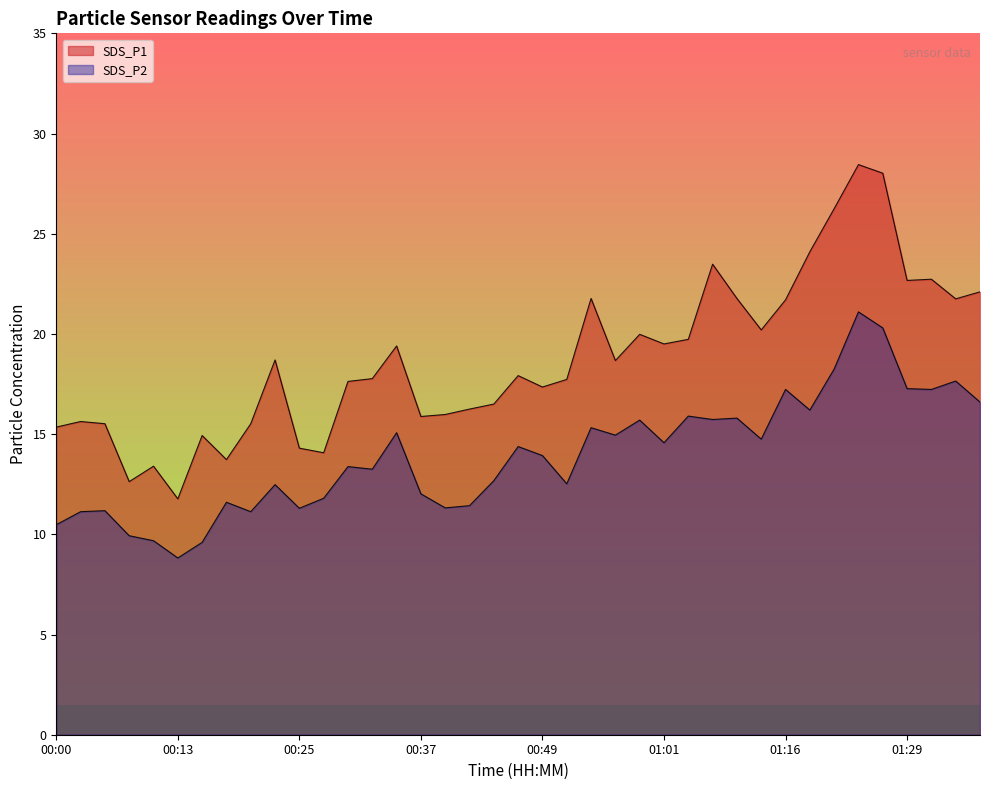

The value of SDS_P1 at 01:34 is 29.6. True or false?

False